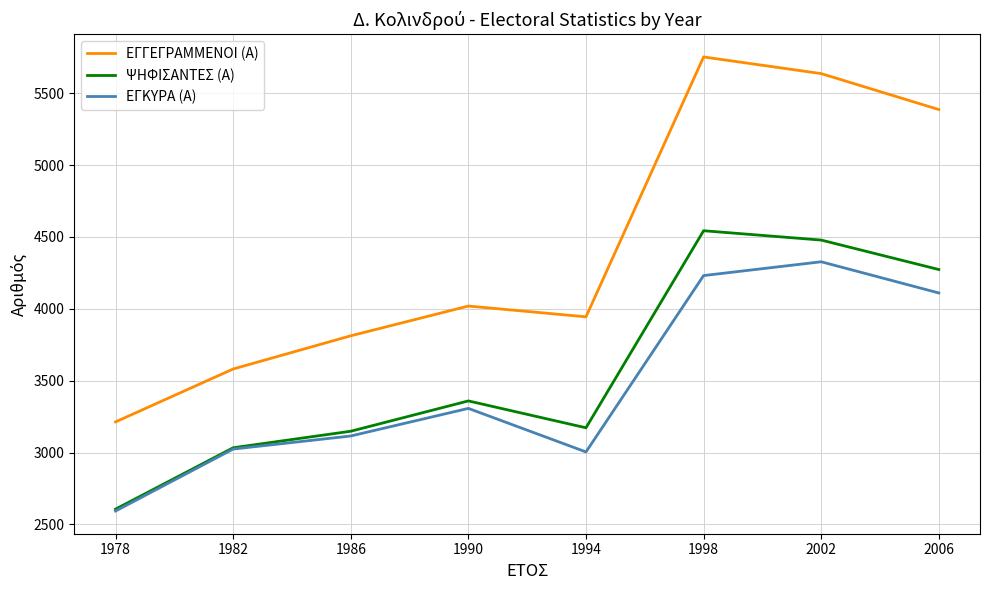

How many values in the ΕΓΓΕΓΡΑΜΜΕΝΟΙ (Α) series are below 4019?

4